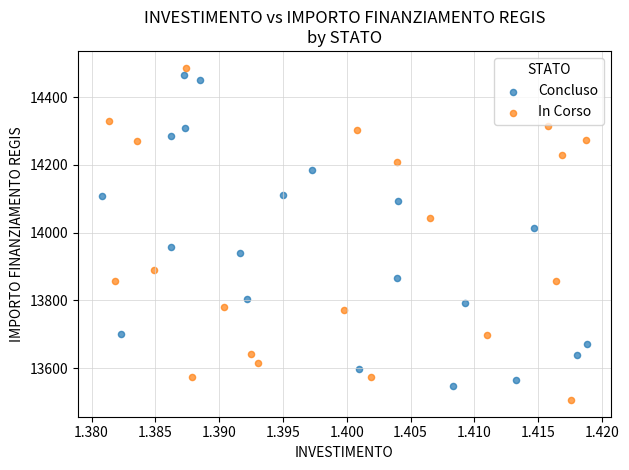

Which series reaches the minimum Y coordinate?

In Corso